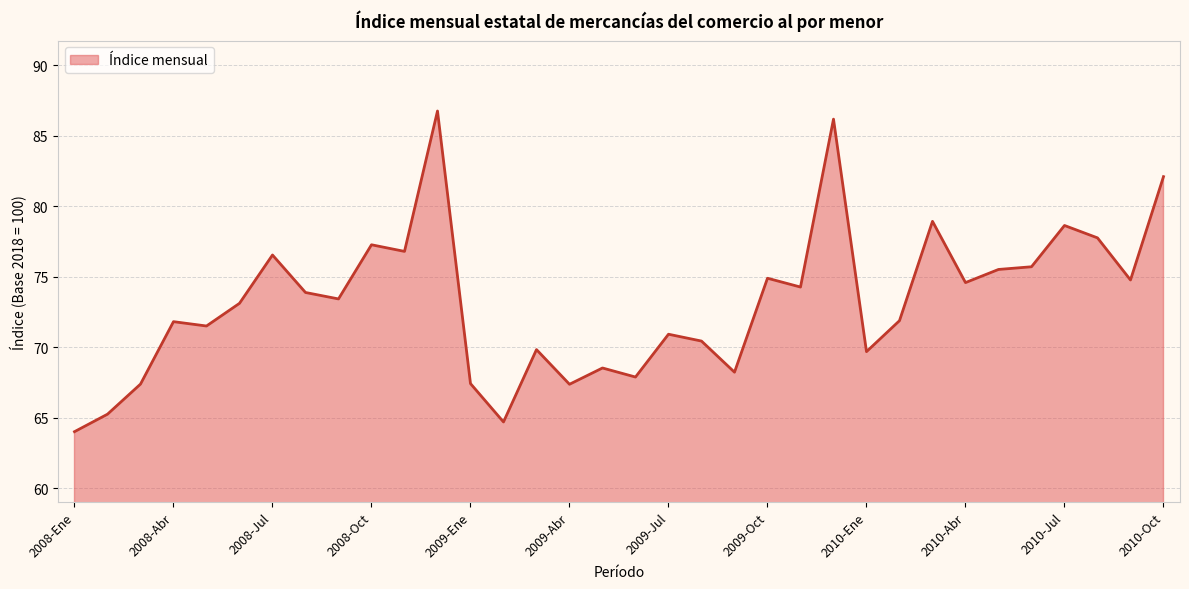

What is the difference between the maximum and minimum values?

22.7